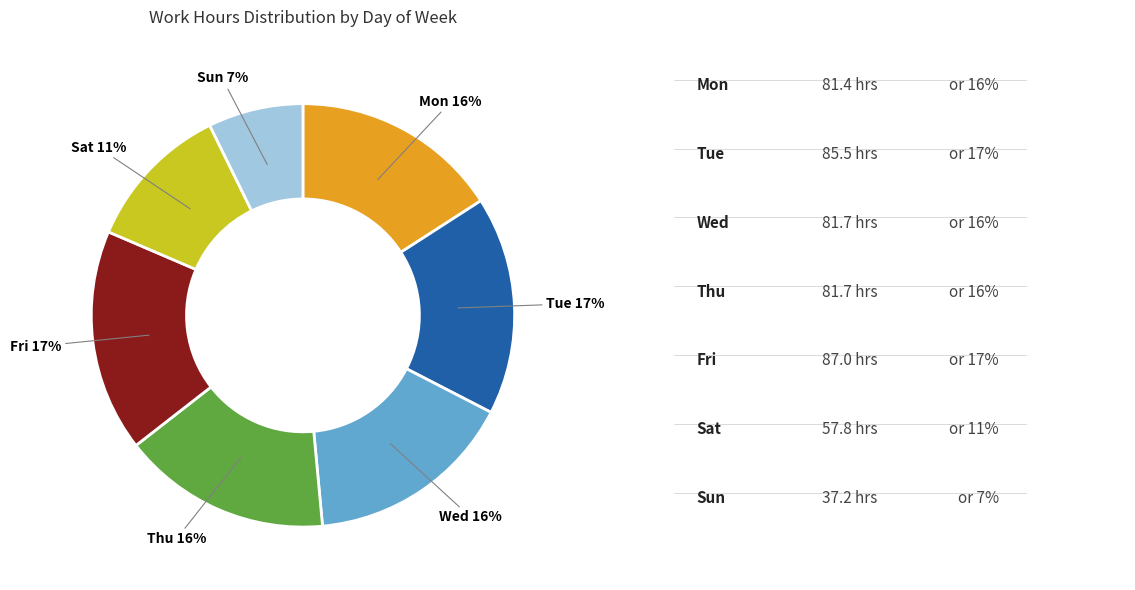

How many slices are in this pie chart?

7